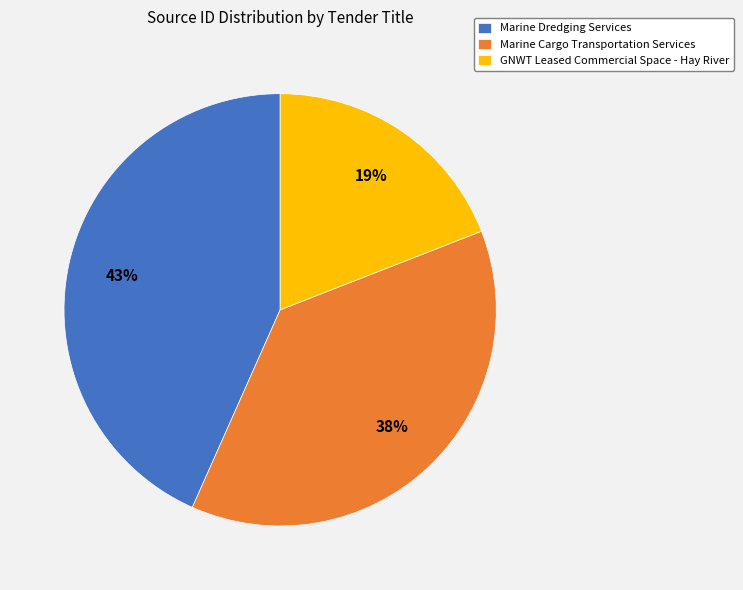

How many segments does this pie chart have?

3